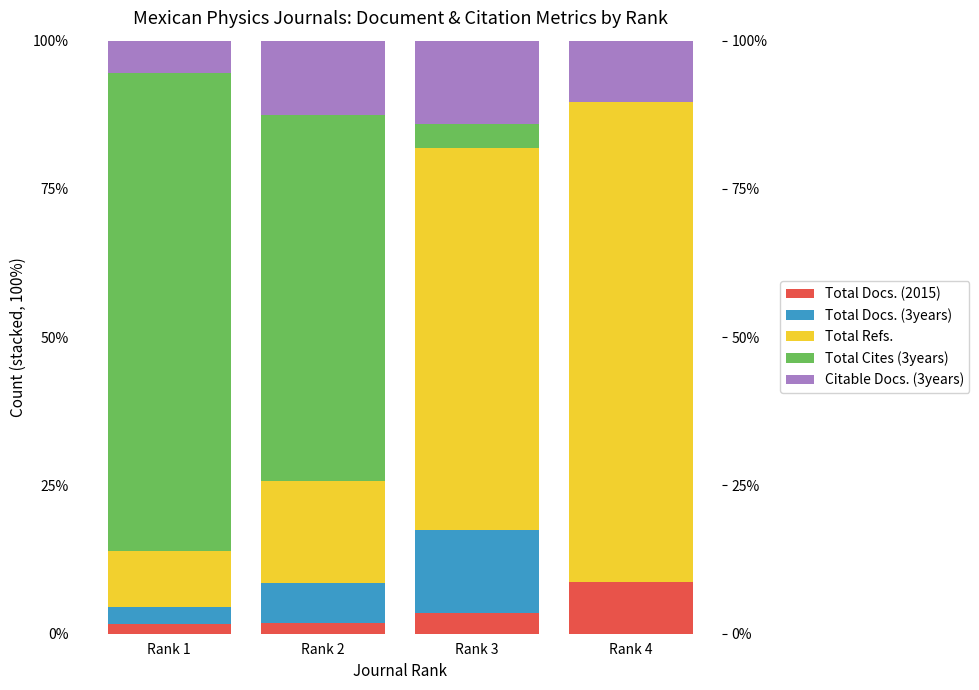

What is the spread (max minus min) of values at Rank 2?

59.9